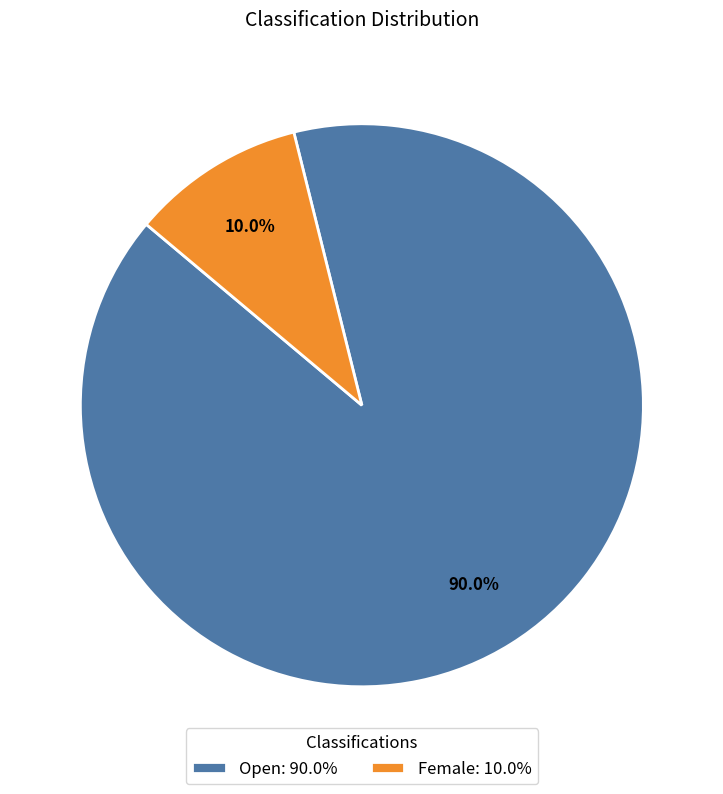

To the nearest percent, what is the average slice percentage?

50%